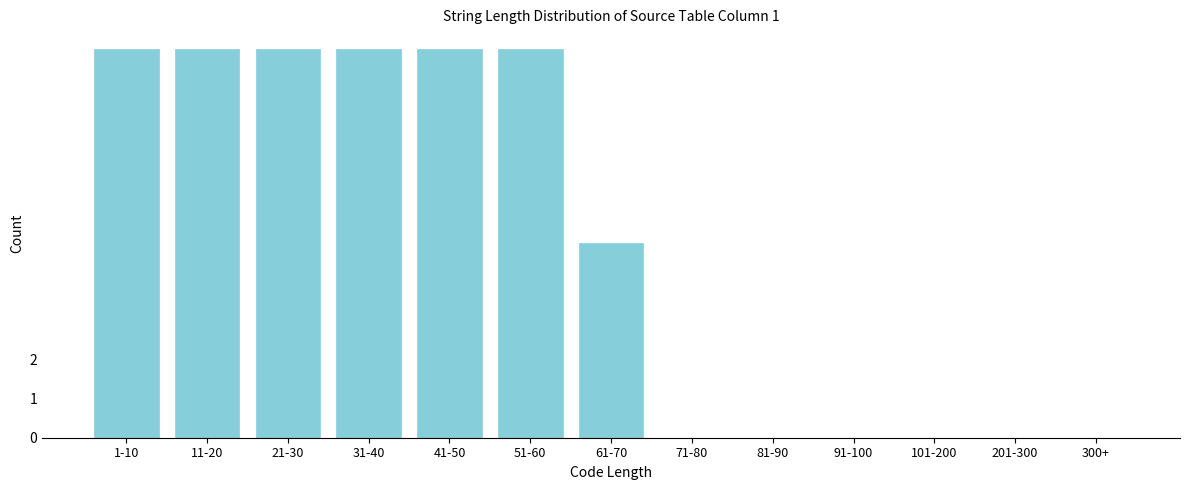

Reading left to right, extract all data points from this chart.

1-10=10	11-20=10	21-30=10	31-40=10	41-50=10	51-60=10	61-70=5	71-80=0	81-90=0	91-100=0	101-200=0	201-300=0	300+=0